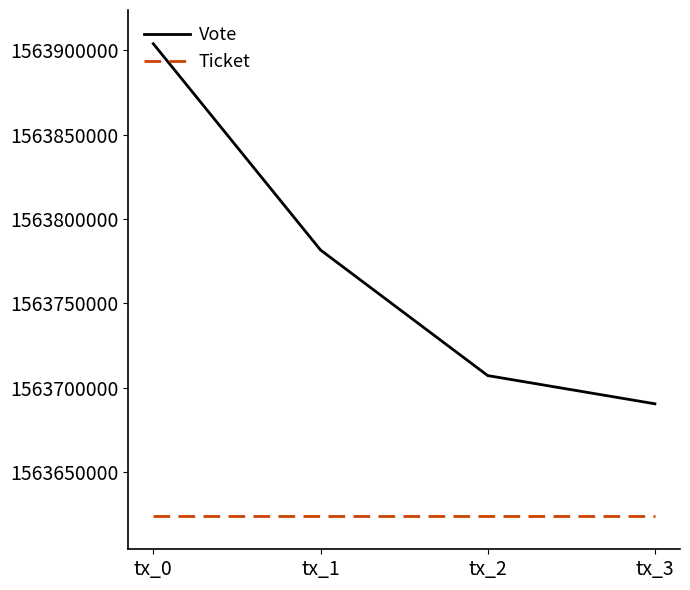

What is the spread (max minus min) of values at tx_2?

82943